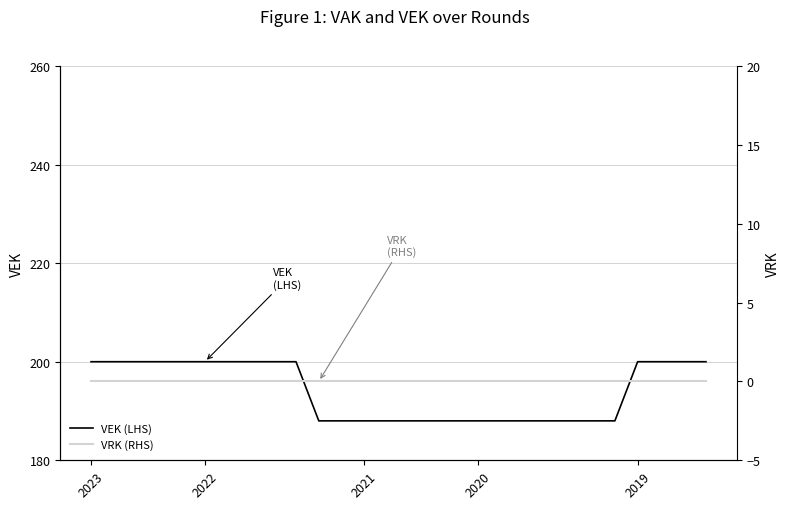

Reading left to right, what are all the values shown in this chart?

VEK (LHS): 200	200	200	200	200	200	200	200	200	200	188	188	188	188	188	188	188	188	188	188	188	188	188	188	200	200	200	200
VRK (RHS): 0	0	0	0	0	0	0	0	0	0	0	0	0	0	0	0	0	0	0	0	0	0	0	0	0	0	0	0